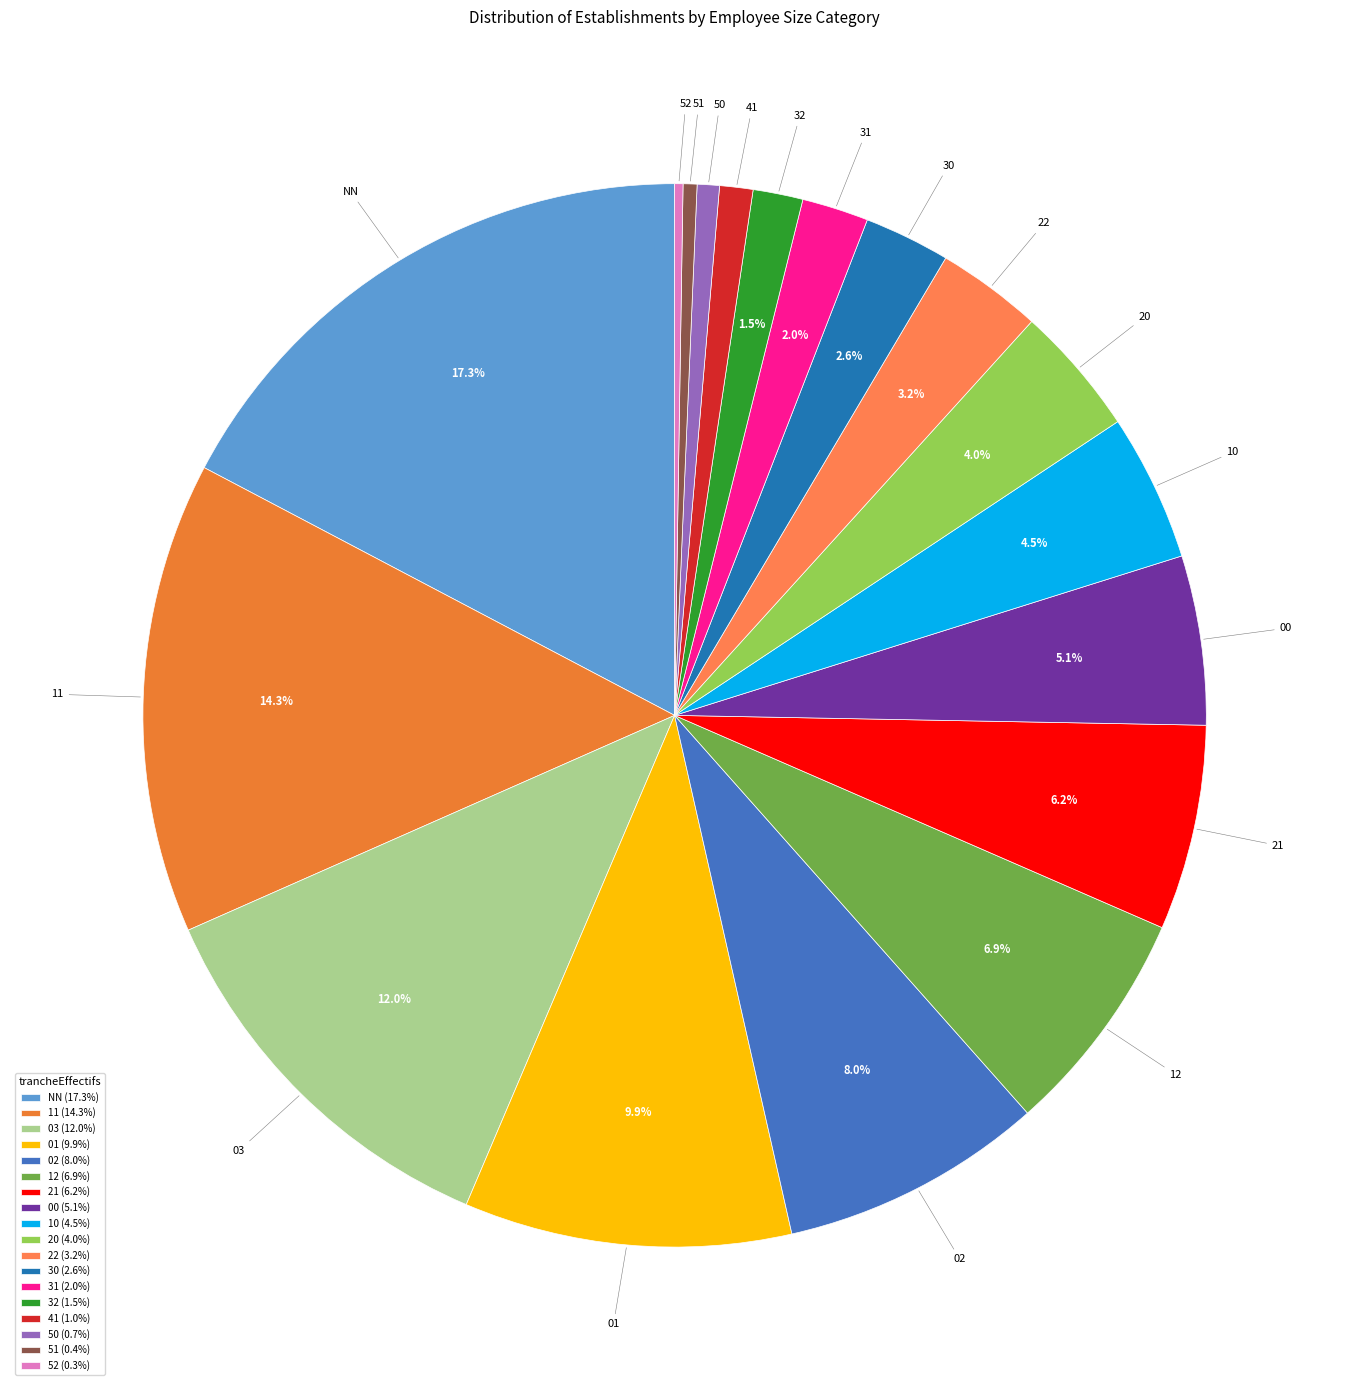

Approximately how many times larger is the value at 32 compared to 10?

0.3